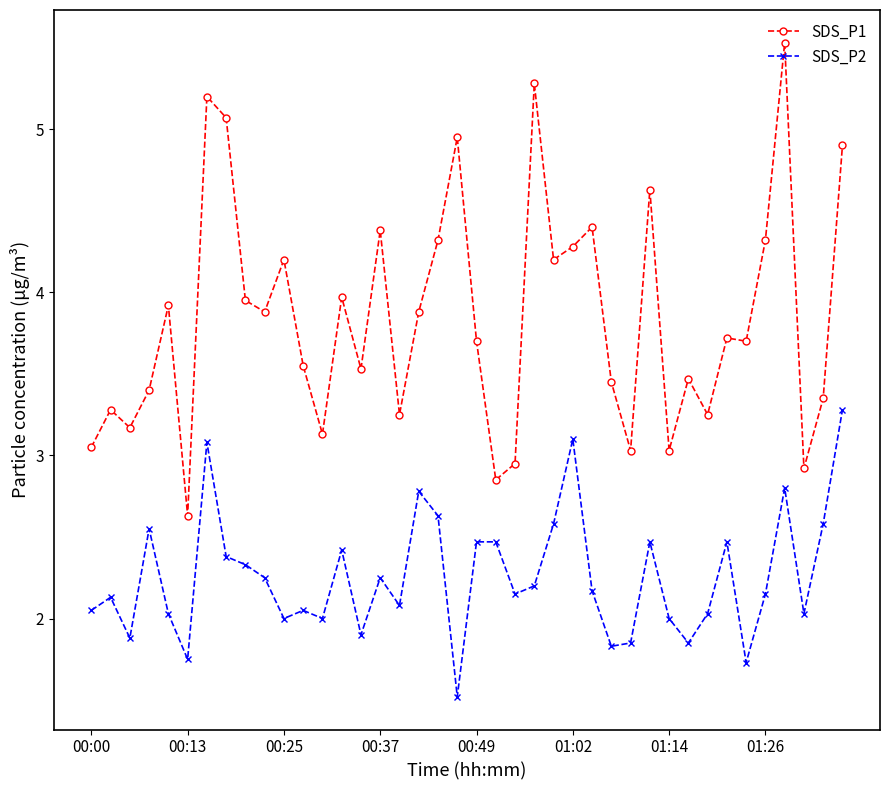

True or false: SDS_P1 and SDS_P2 intersect in this chart.

False